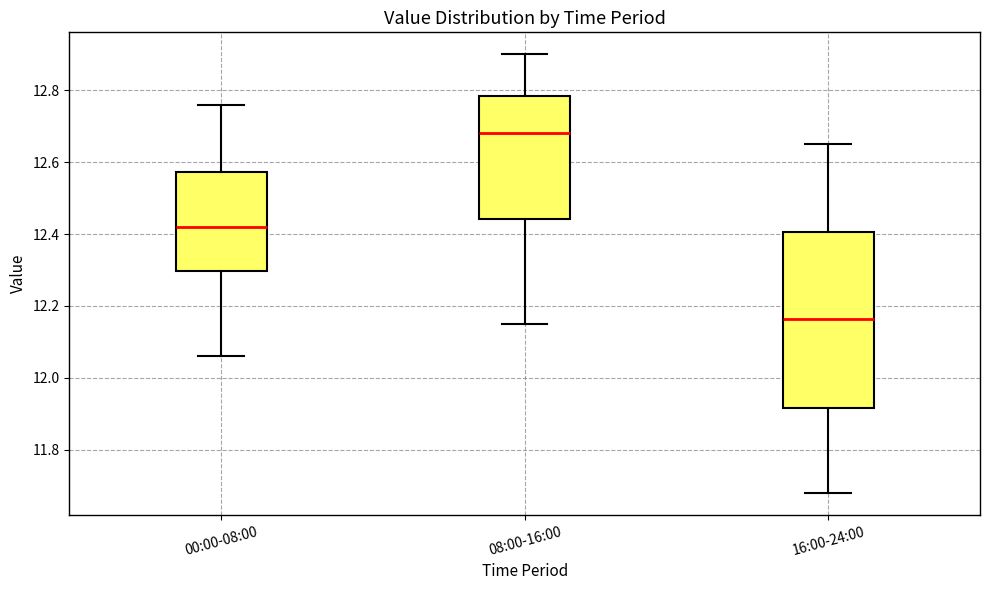

Reading left to right, read every box against the y-axis: the position of its median line, the range the box covers, and the ends of its whiskers. The values are not printed on the chart, so give them approximately, as read against the axis.

00:00-08:00: median 12.42, box 12.30 to 12.58, whiskers 12.06 to 12.76
08:00-16:00: median 12.68, box 12.44 to 12.78, whiskers 12.16 to 12.90
16:00-24:00: median 12.16, box 11.92 to 12.40, whiskers 11.68 to 12.66